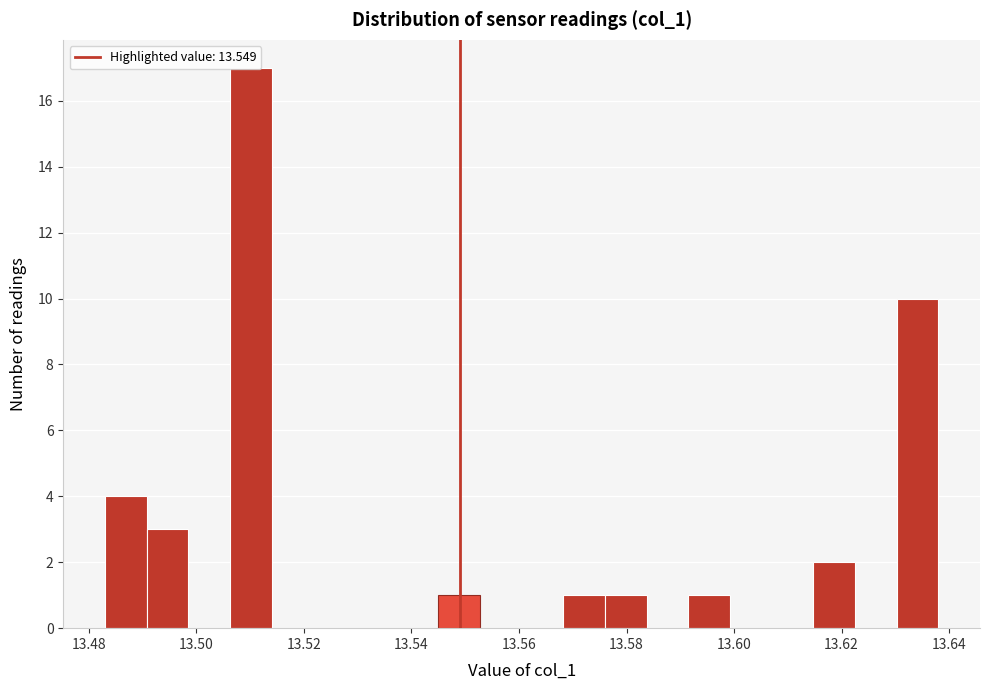

Read against the x-axis, roughly where is the centre of the tallest bar?

13.510